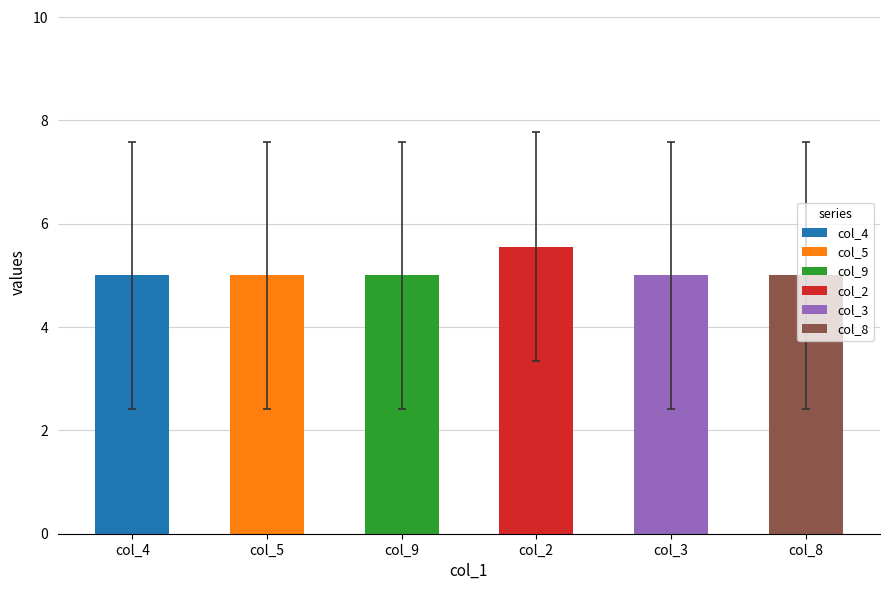

Which label corresponds to the largest value in the chart?

col_2